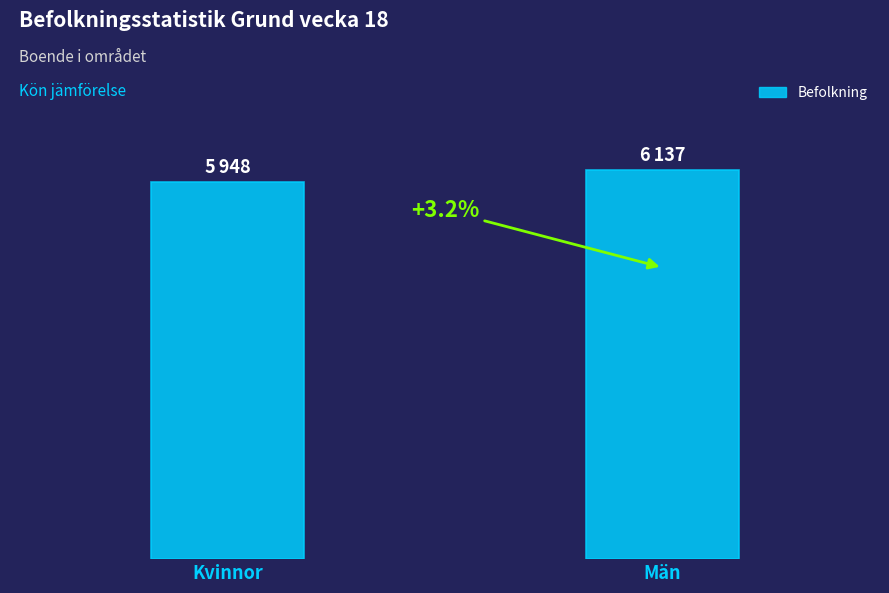

Approximately how many times larger is the value at Män compared to Kvinnor?

1.0